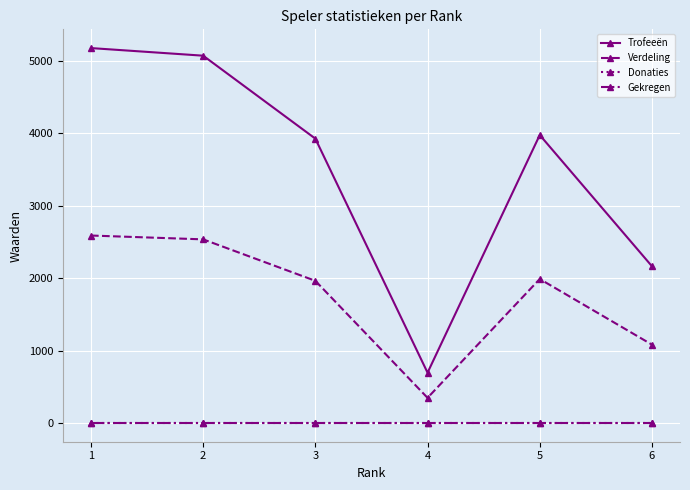

How many interior local valleys does the Verdeling series have?

1